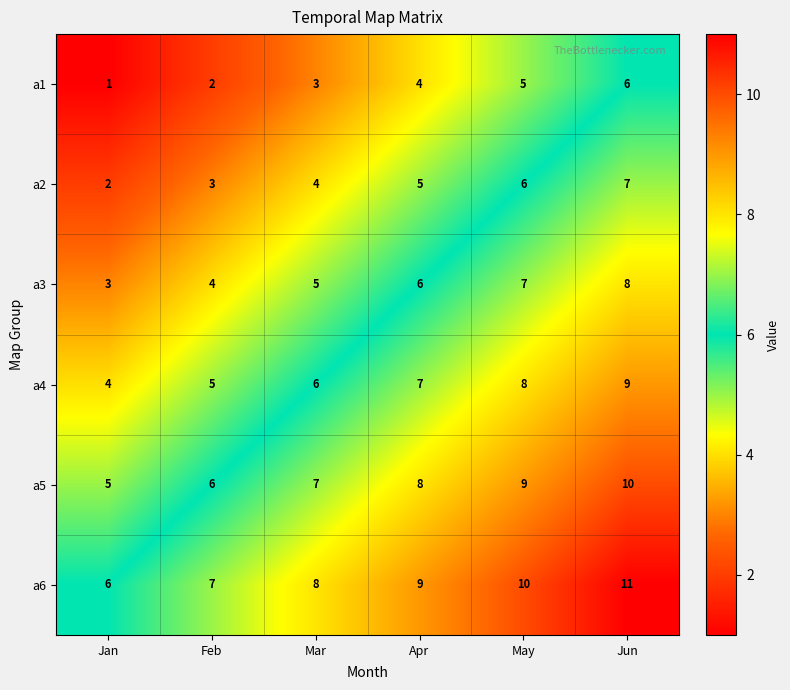

Which series has the largest total across all categories?

a6